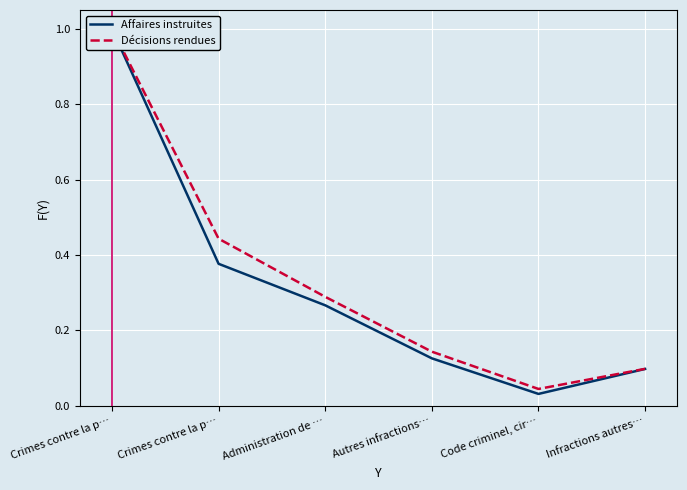

Is it true that Décisions rendues equals 0.1 at Infractions autres…?

False